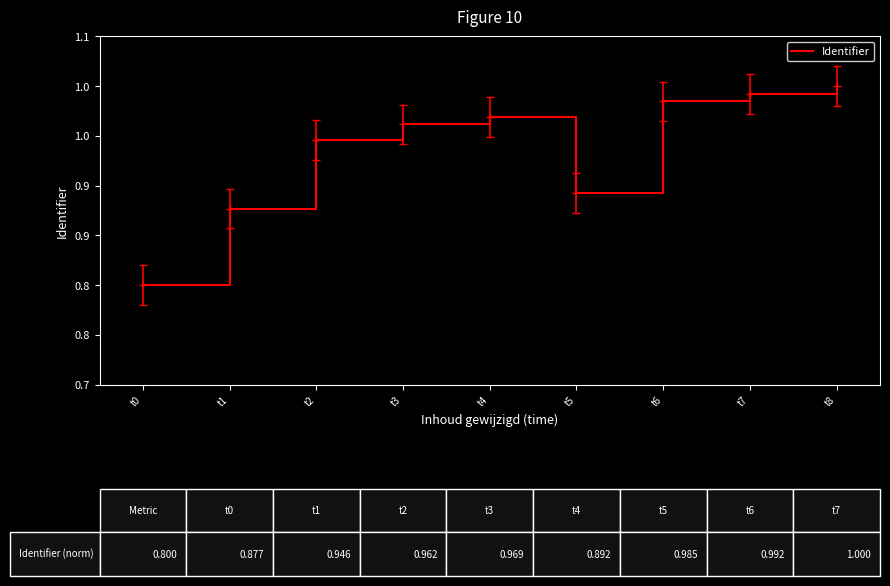

Where is the first local maximum?

t4